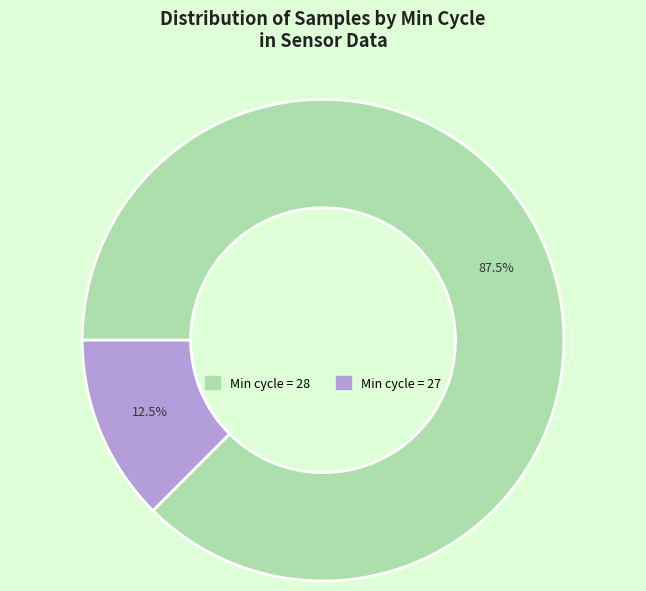

To the nearest percent, what is the average slice percentage?

50%